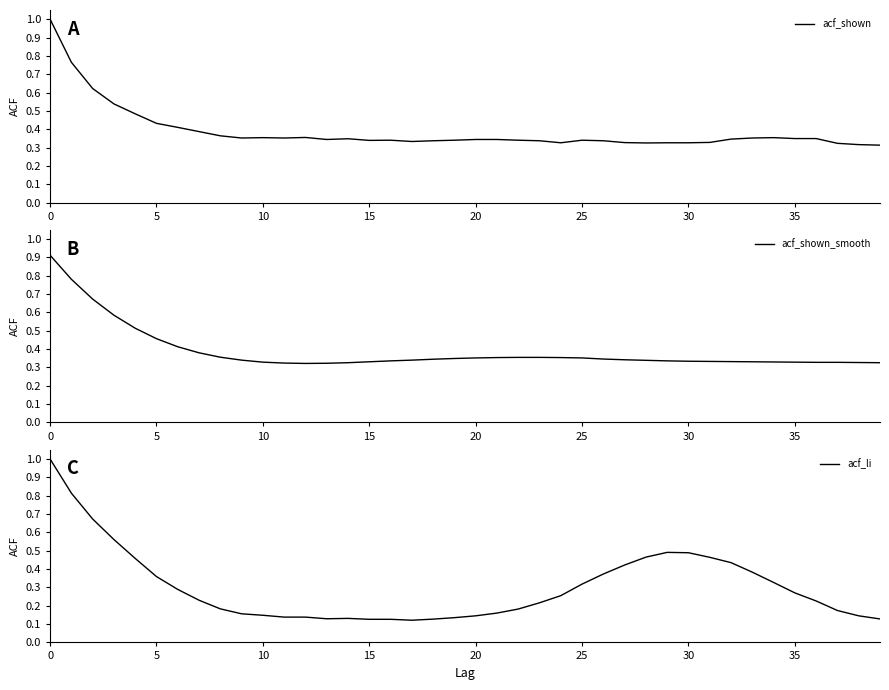

Count the acf_shown_smooth values in the range 0 to 1.

40